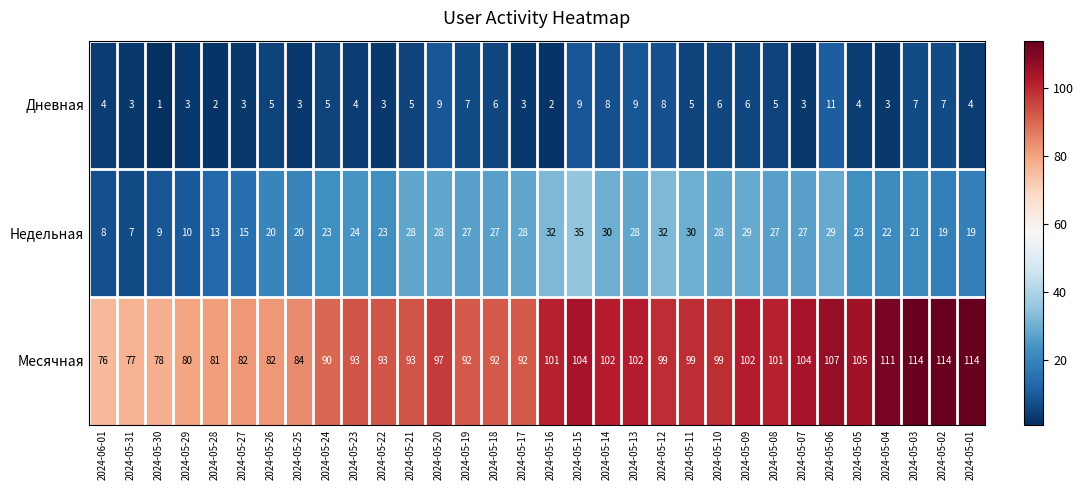

What is the maximum value shown in the chart?

114